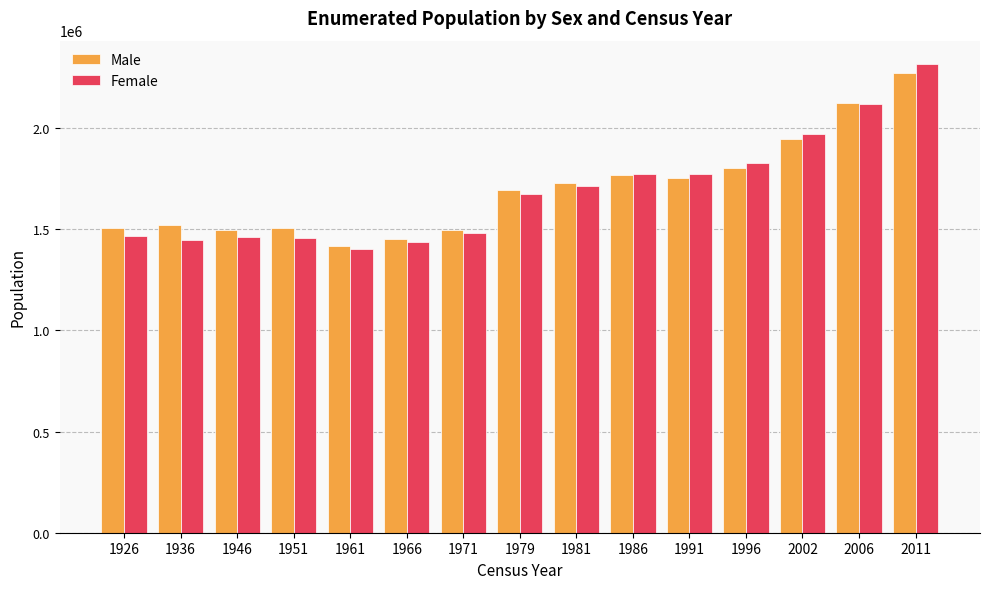

At which category is the sum across all series the highest?

2011